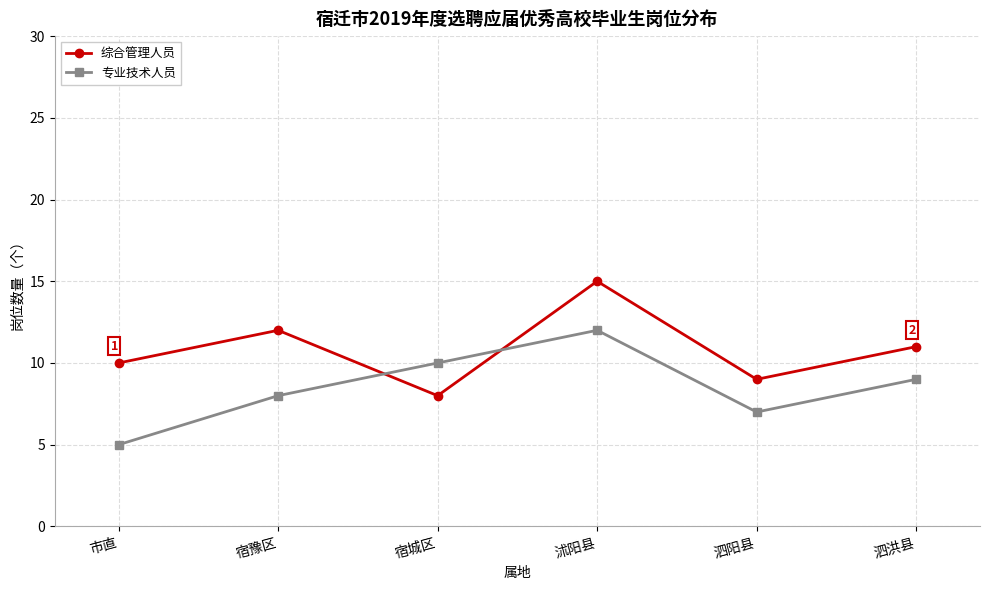

The 综合管理人员 series shows 15 at 市直. True or false?

False